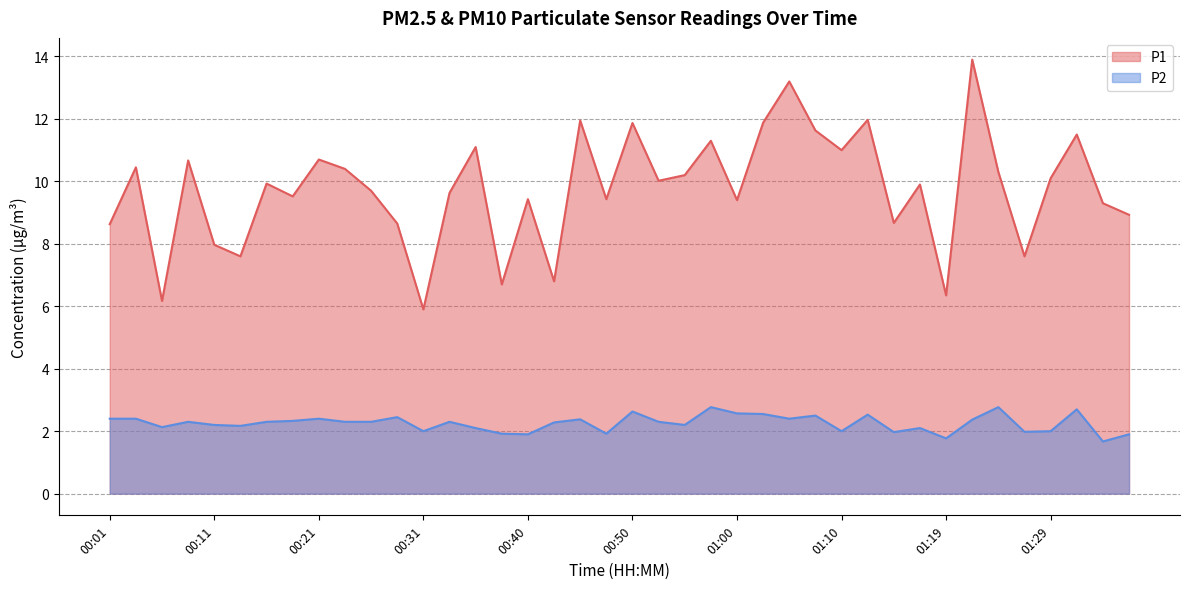

Which series changed the most between 00:57 and 01:22?

P1